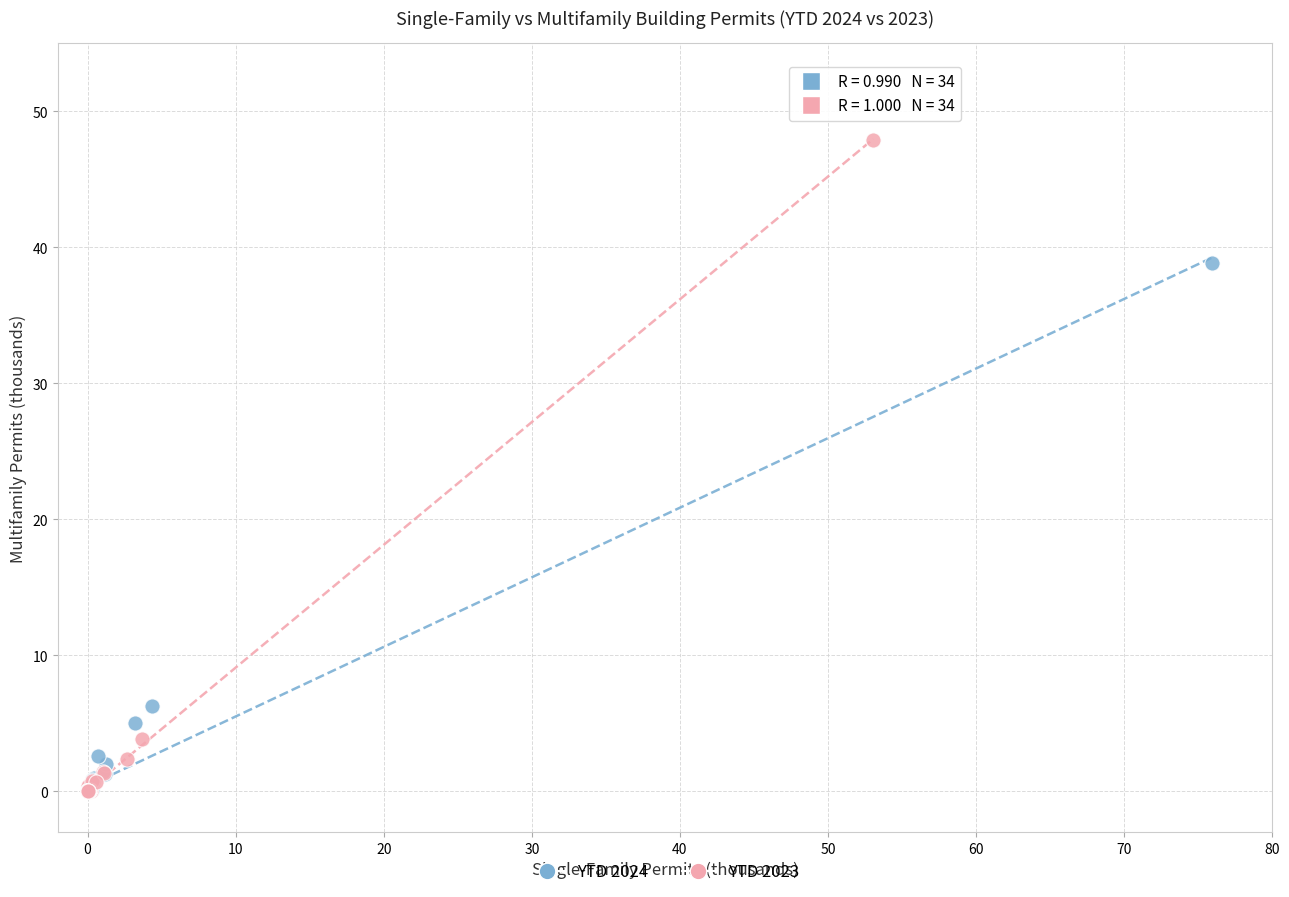

Which series reaches the maximum Y coordinate?

YTD 2023